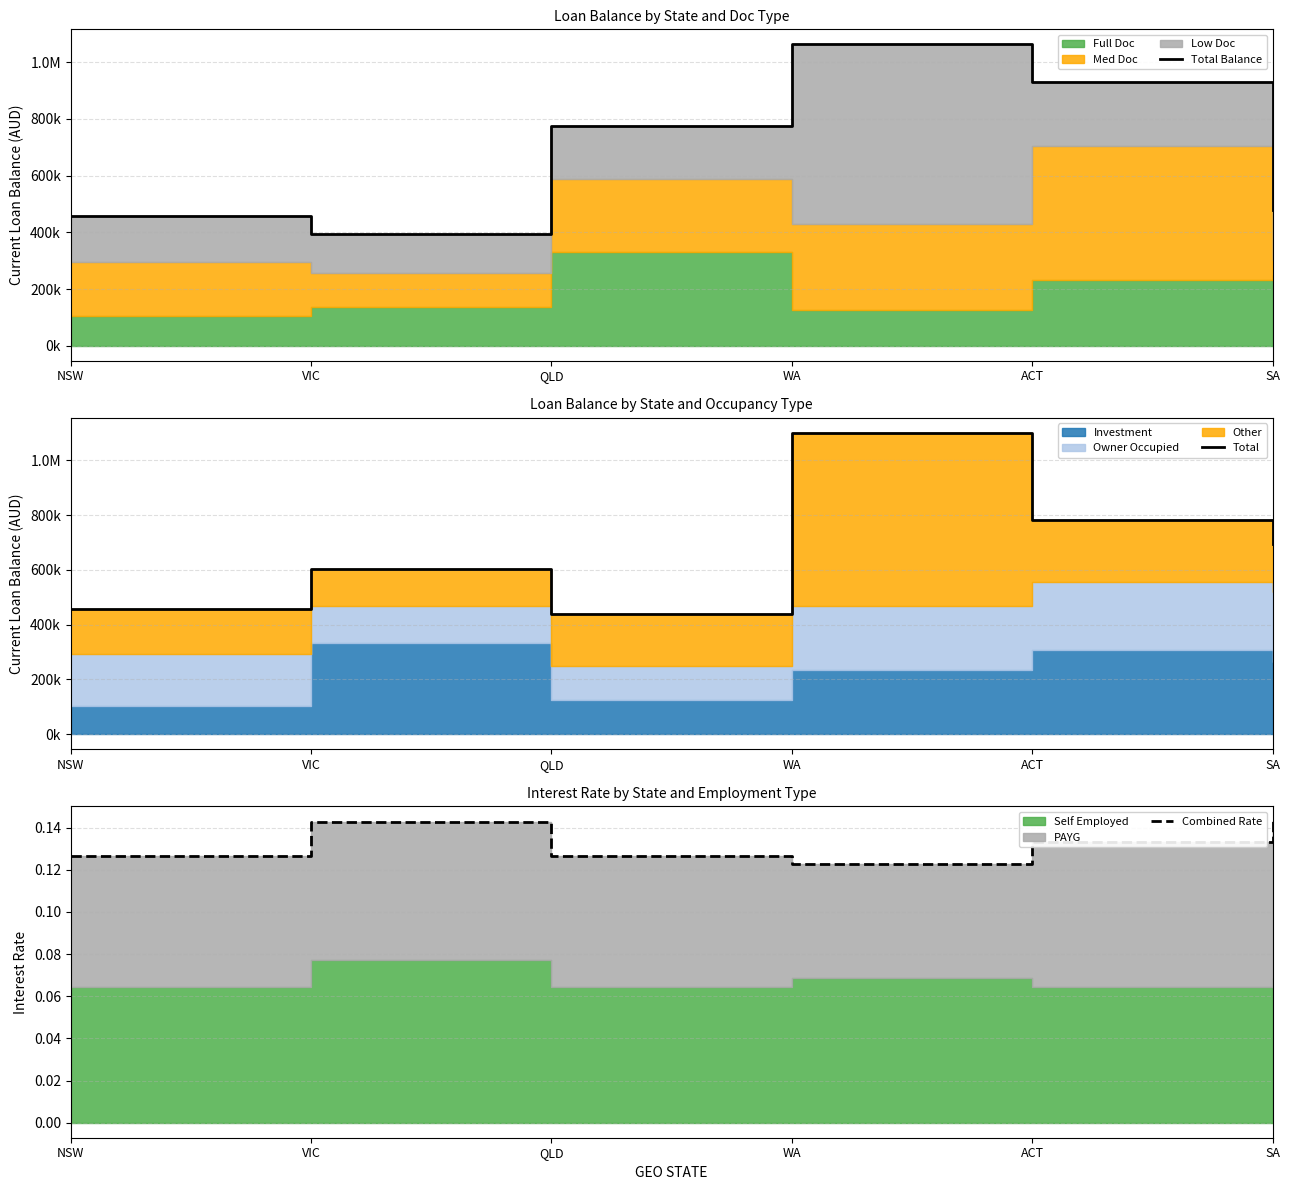

List the series in order of their peak value, lowest first.

Combined Rate, Total Balance, Total